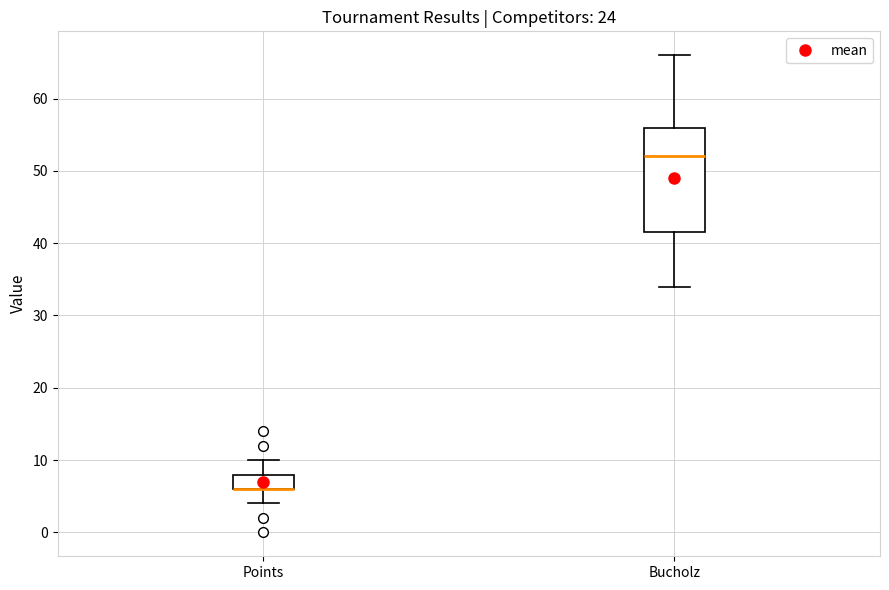

Reading left to right, read every box against the y-axis: the position of its median line, the range the box covers, and the ends of its whiskers. The values are not printed on the chart, so give them approximately, as read against the axis.

Points: median 6 (drawn on the box's lower edge), box 6 to 8, whiskers 4 to 10
Bucholz: median 52, box 42 to 56, whiskers 34 to 66